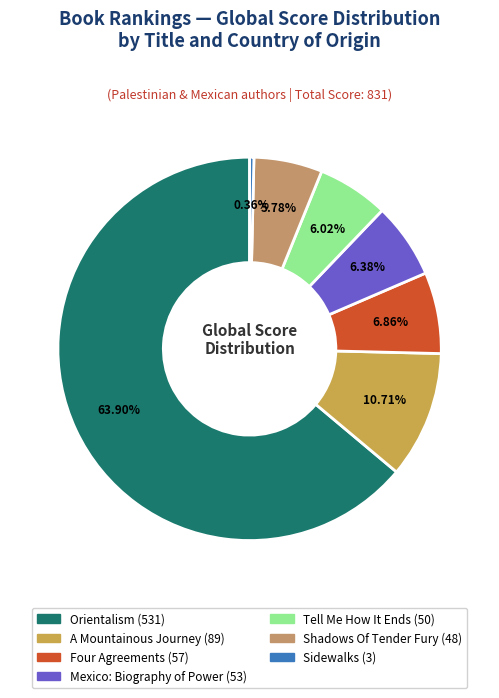

Combined, do Orientalism and Mexico: Biography of Power account for over 50%?

Yes